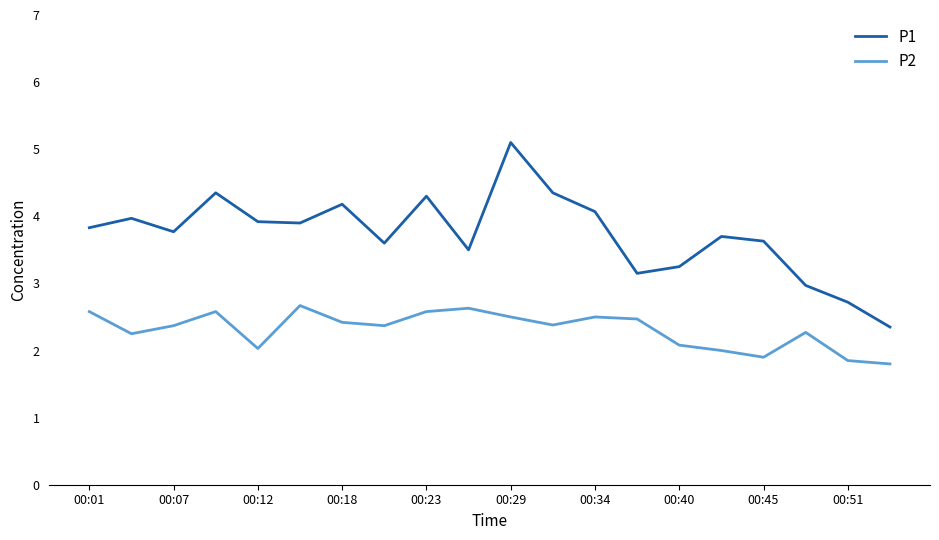

Rank the series by their average value, from lowest to highest.

P2, P1